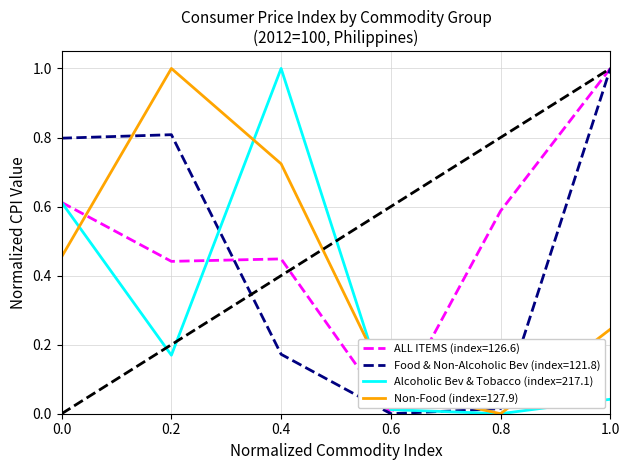

Rank the series by their average value, from highest to lowest.

ALL ITEMS (index=126.6), Food & Non-Alcoholic Bev (index=121.8), Non-Food (index=127.9), Alcoholic Bev & Tobacco (index=217.1)